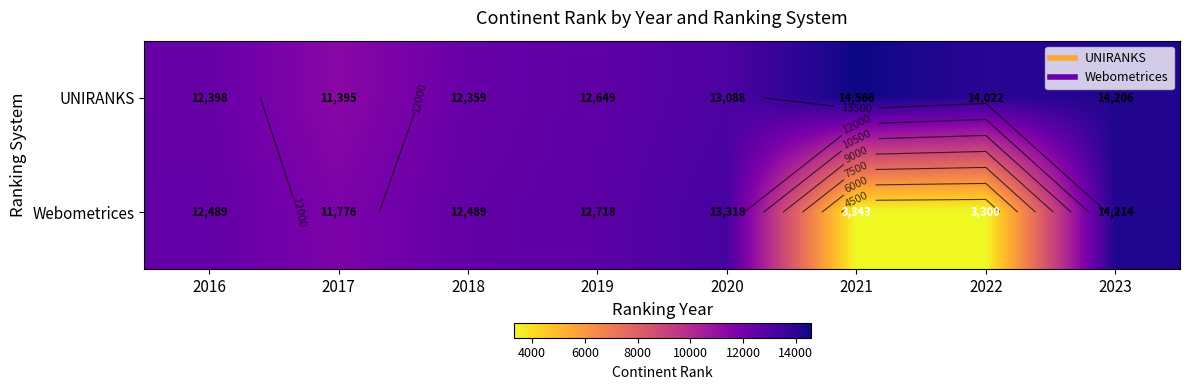

At which label is UNIRANKS closest to 12980?

2020